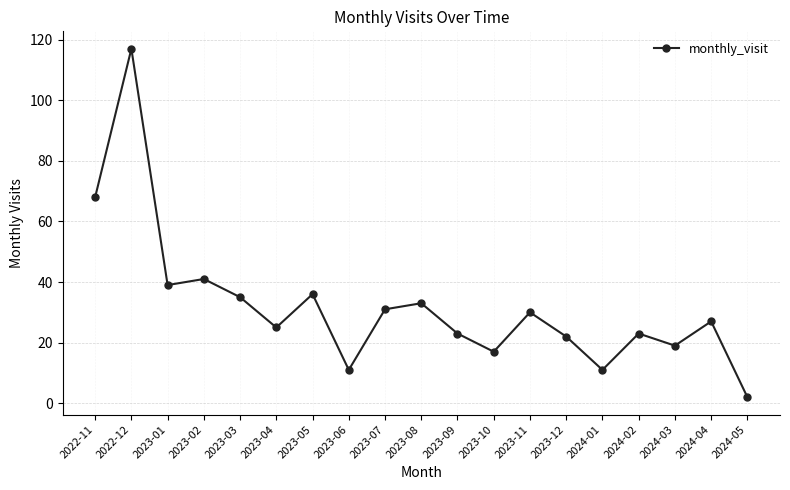

Is this an area chart (filled region under the line)?

No